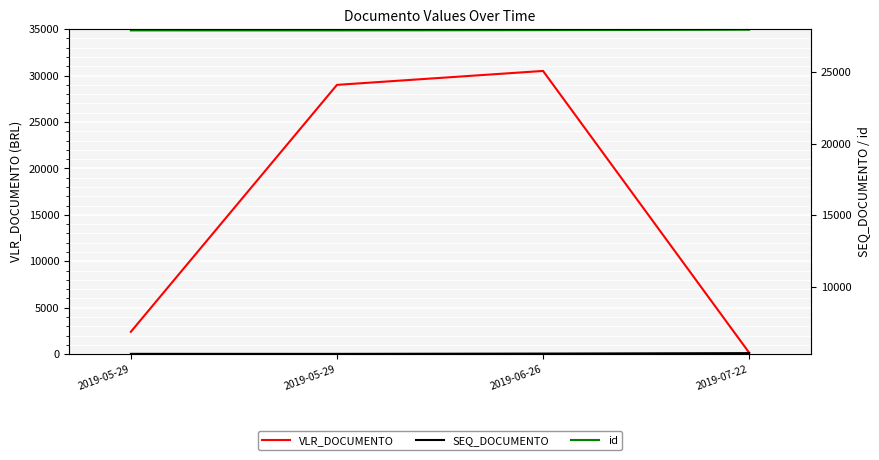

Rank the series by their average value, from highest to lowest.

id, VLR_DOCUMENTO, SEQ_DOCUMENTO